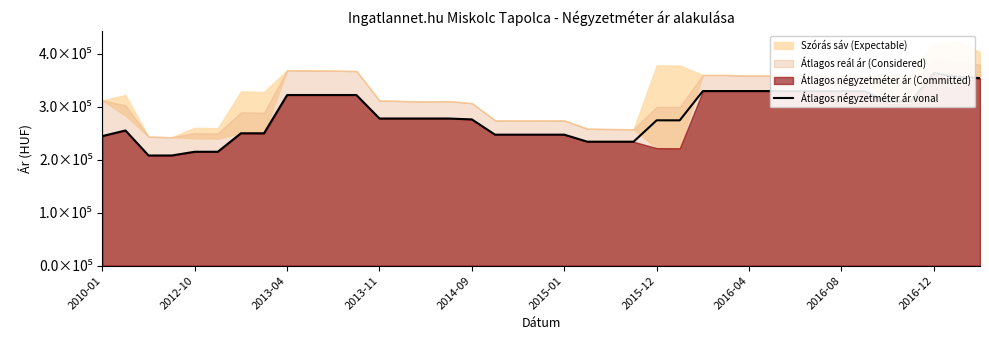

True or false: the data shows 79091 at 2015-01.

False